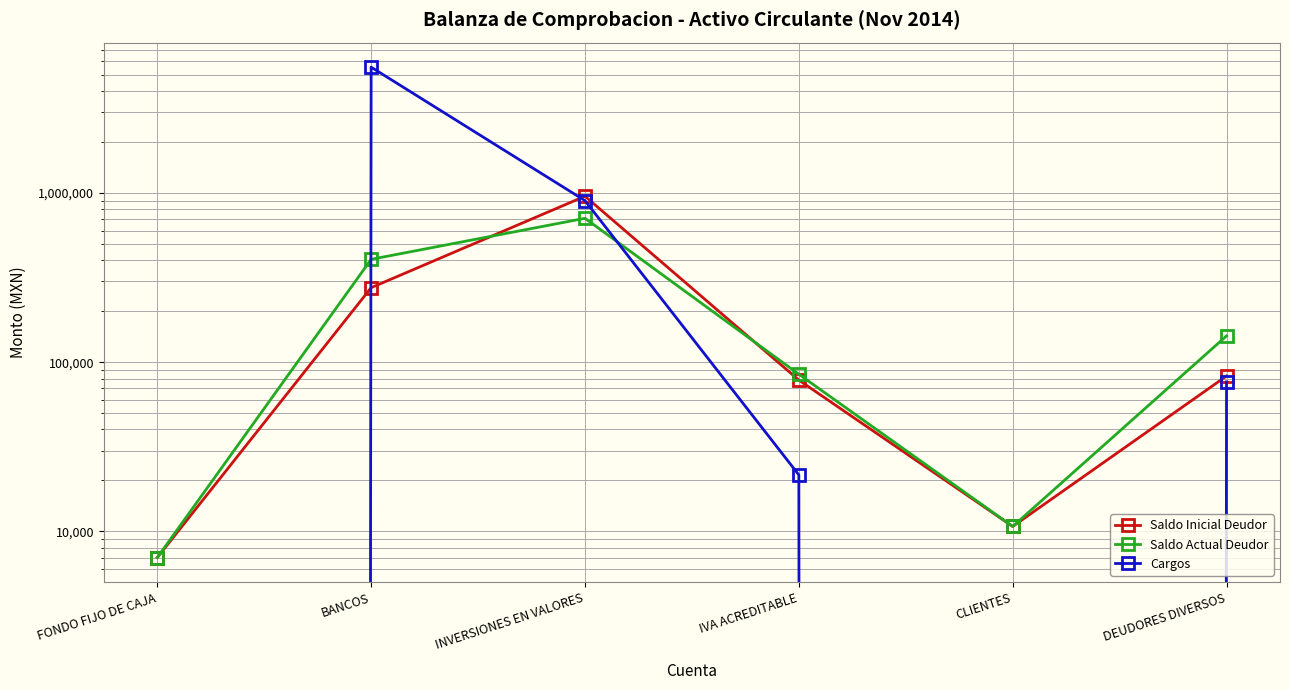

How many times do Saldo Inicial Deudor and Cargos cross each other?

2